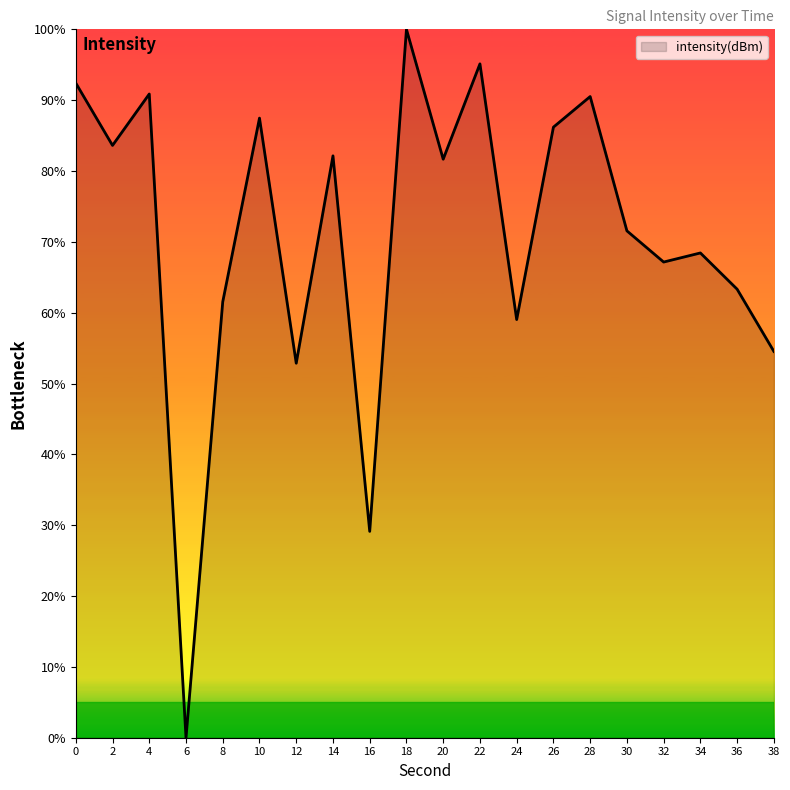

What is the difference between the second highest and minimum values?

95.1